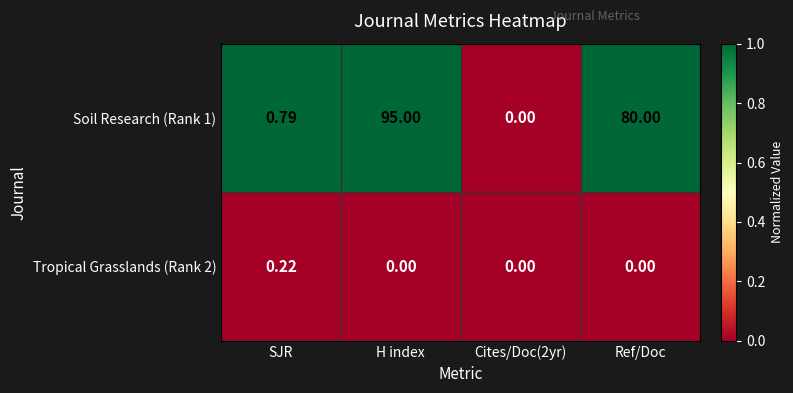

Rank the series by their maximum value, from lowest to highest.

Tropical Grasslands (Rank 2), Soil Research (Rank 1)